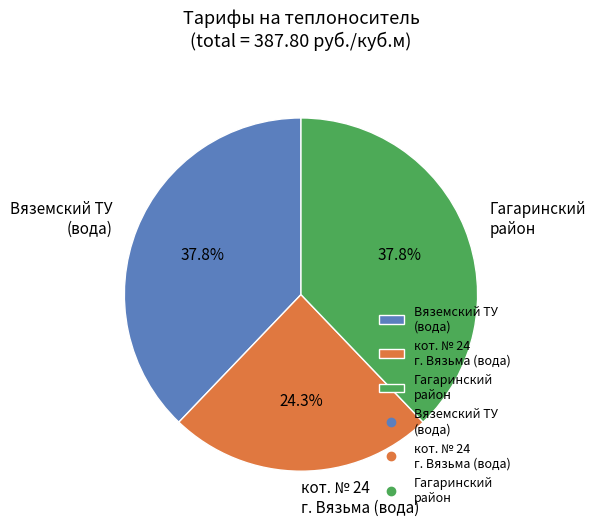

Does кот. № 24 г. Вязьма (вода) account for over 50% of the chart?

No